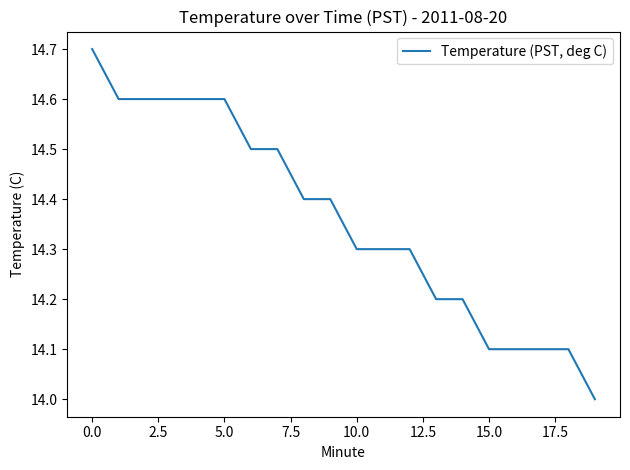

What is the greatest value displayed?

14.7